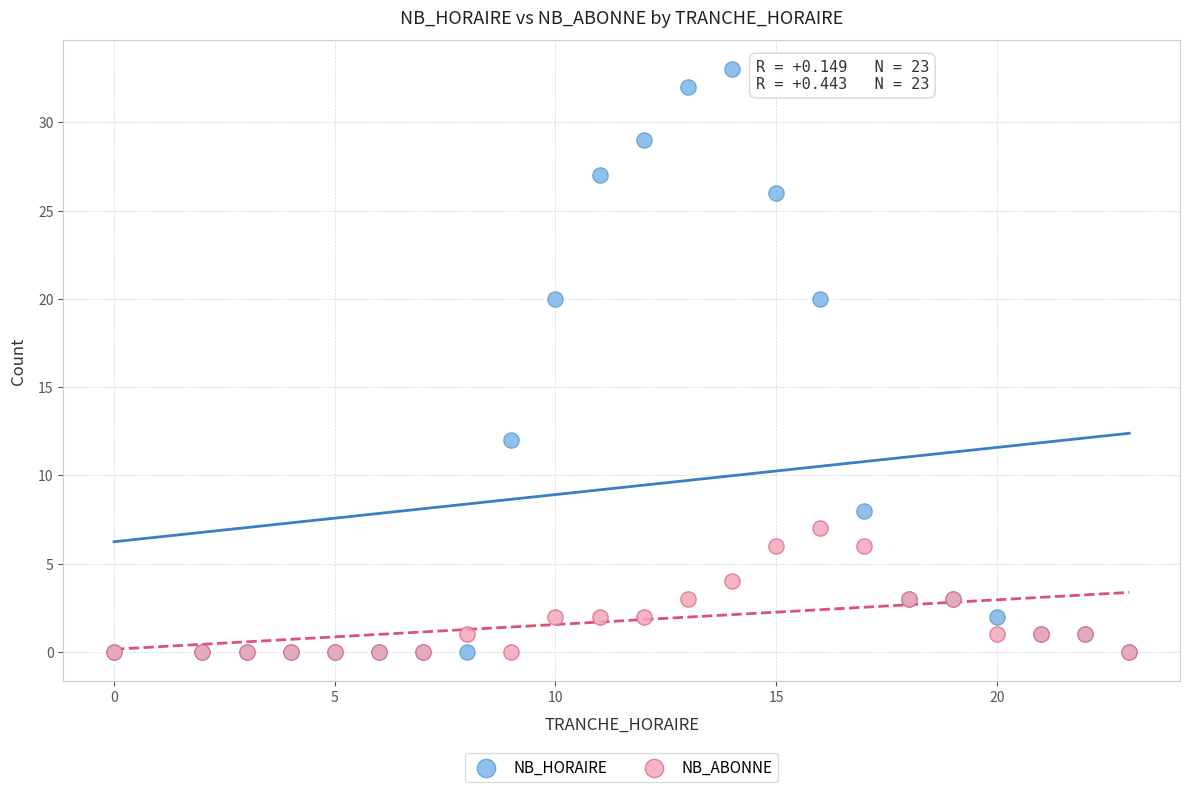

Which series contains the highest Y value?

NB_HORAIRE